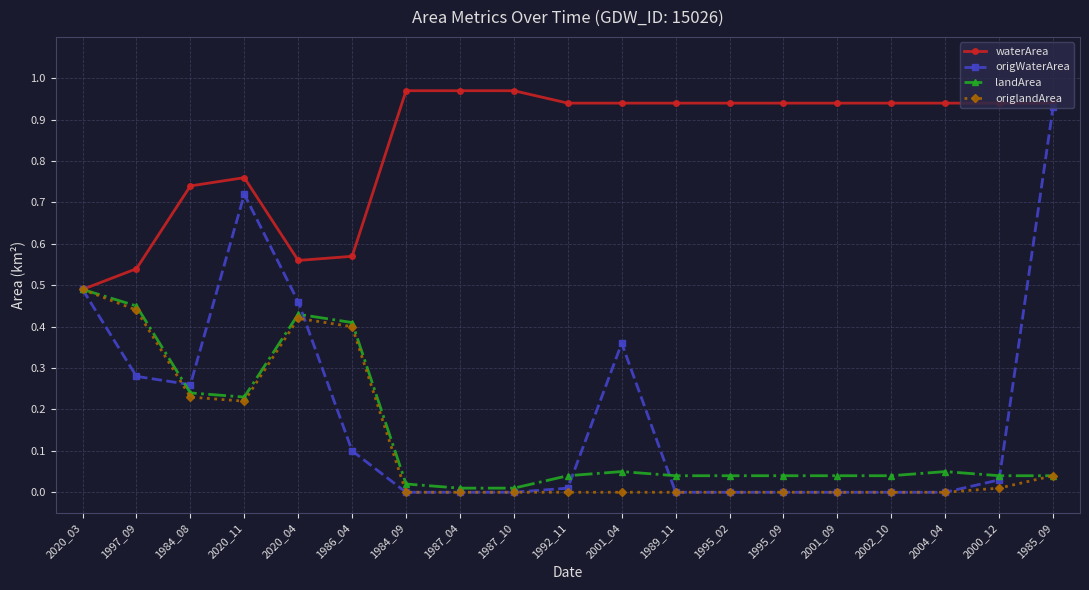

Where is the first local minimum for origlandArea?

2020_11